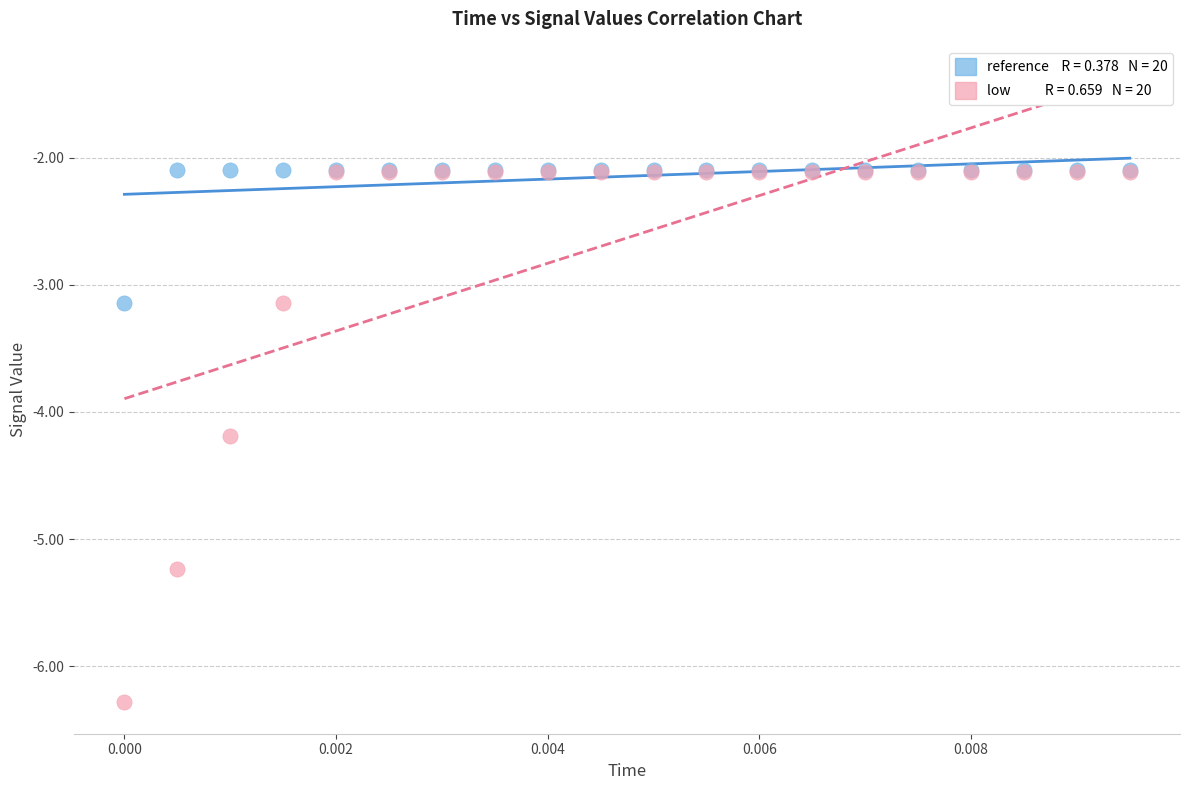

Across all series, what Y value is closest to -4?

-4.2